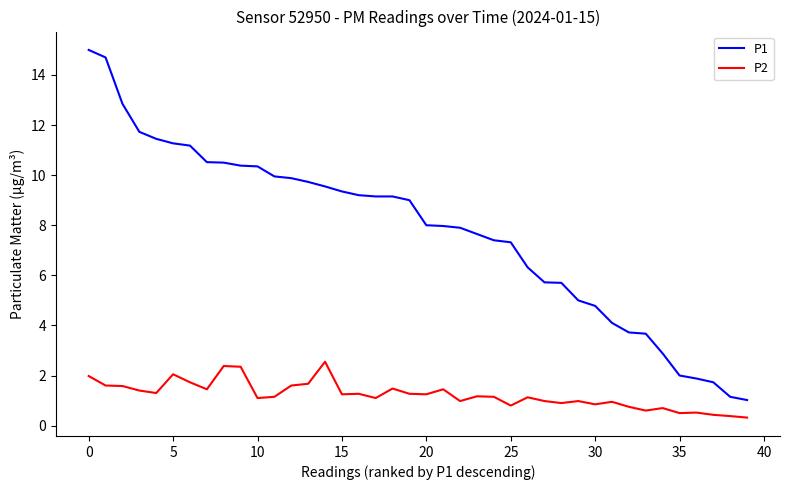

True or false: P1 and P2 cross at least once.

False